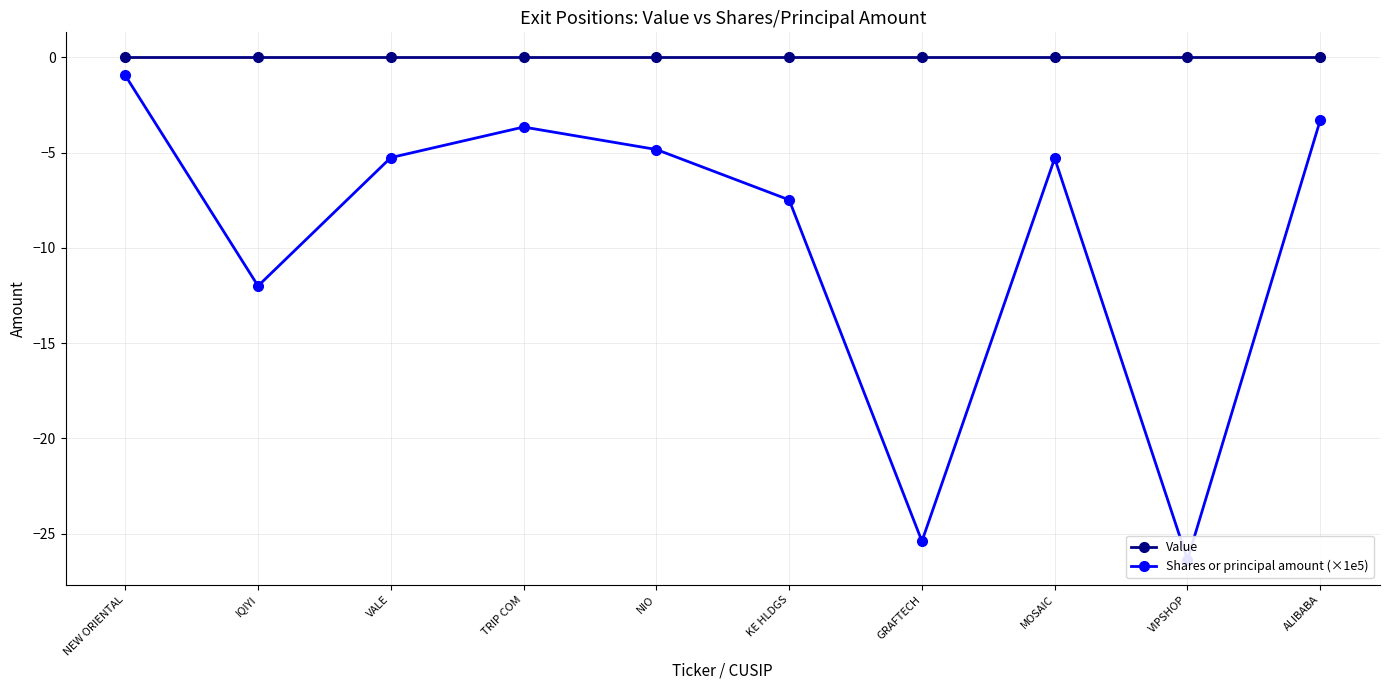

What is the lowest value of the Shares or principal amount (×1e5) series?

-26.4